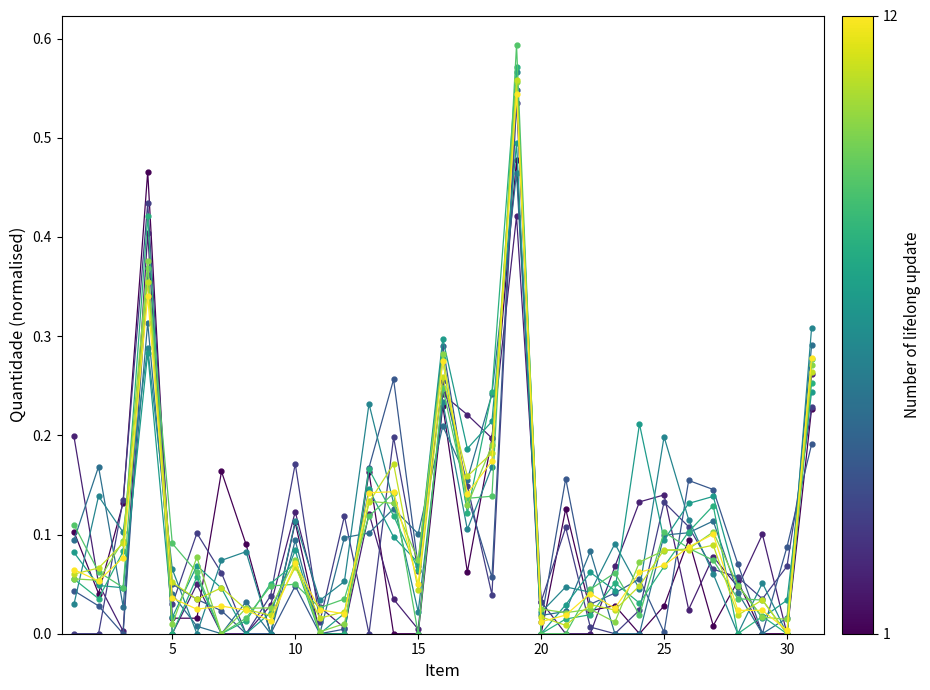

Count the number of data series in this chart.

12